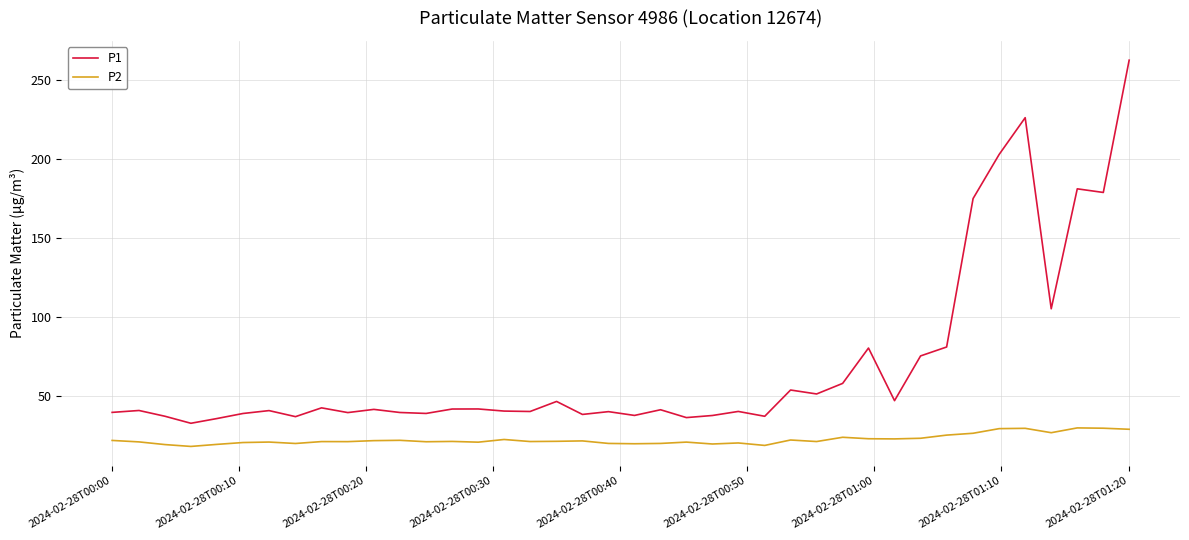

List the series in order of their overall mean, highest first.

P1, P2